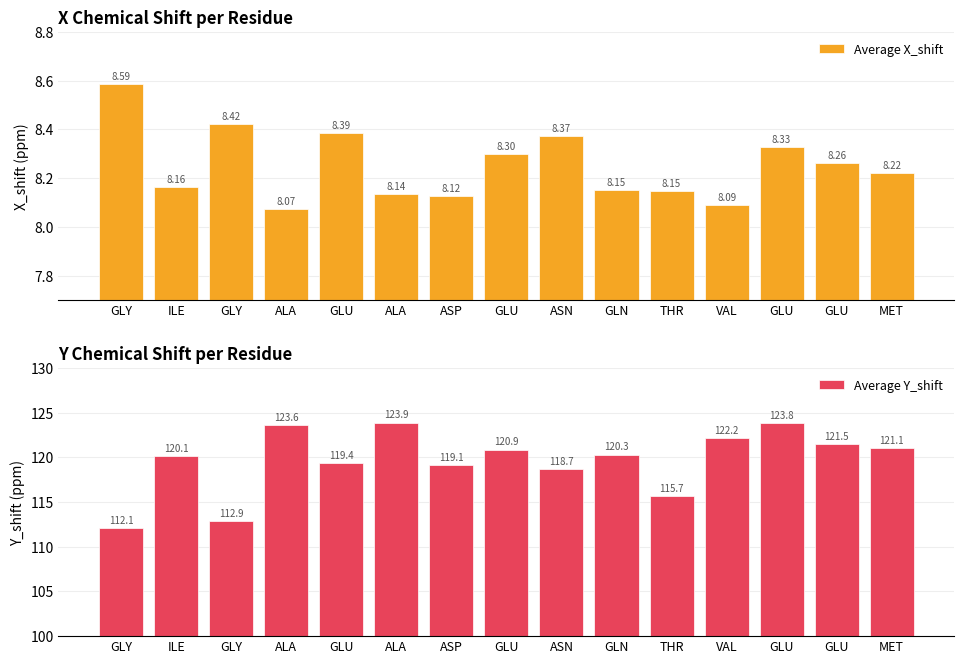

Which label corresponds to the largest value in the chart?

ALA